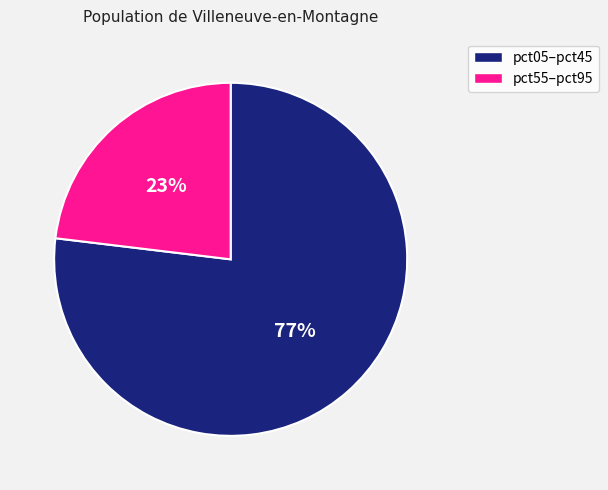

Rank the categories by value from lowest to highest.

pct55–pct95, pct05–pct45